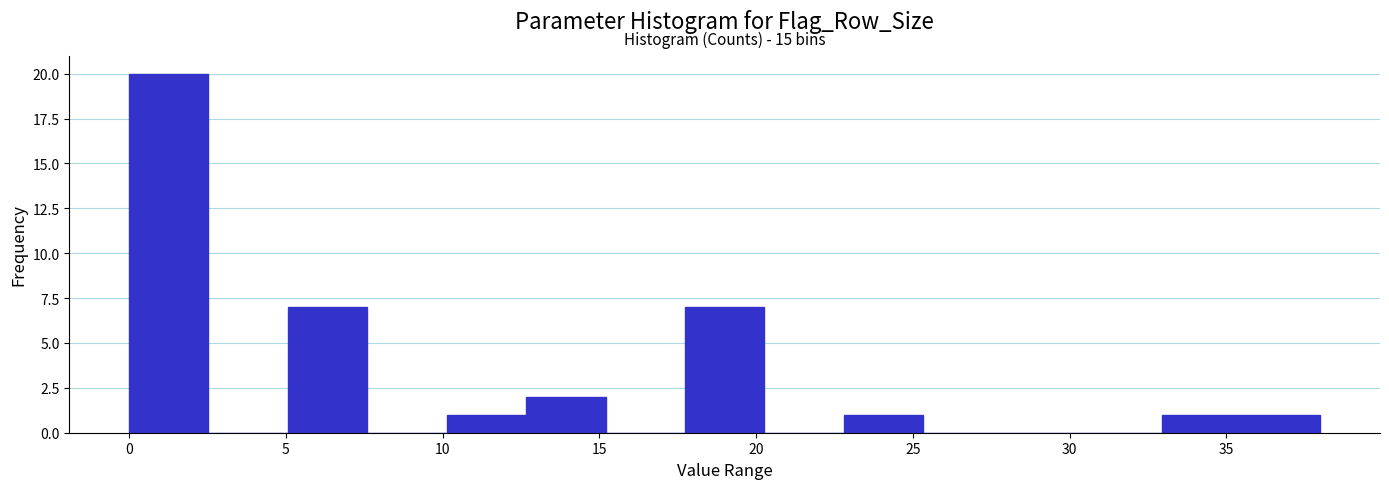

Which range on the x-axis has the tallest bar?

0.0 to 2.5